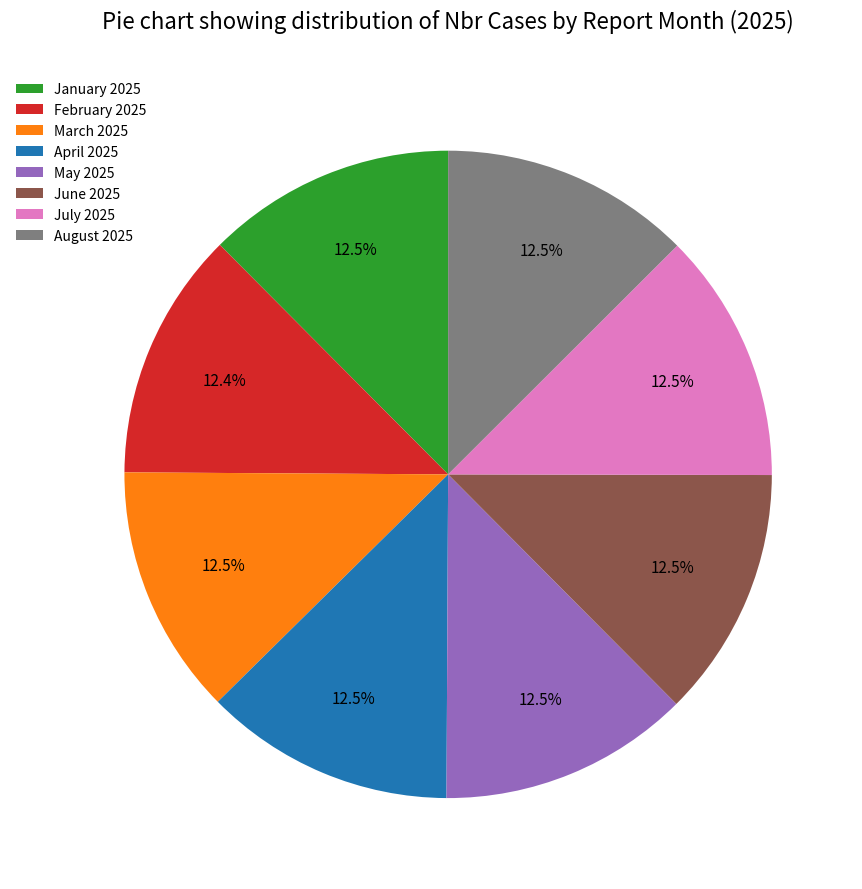

Approximately how many times larger is the value at July 2025 compared to May 2025?

1.0